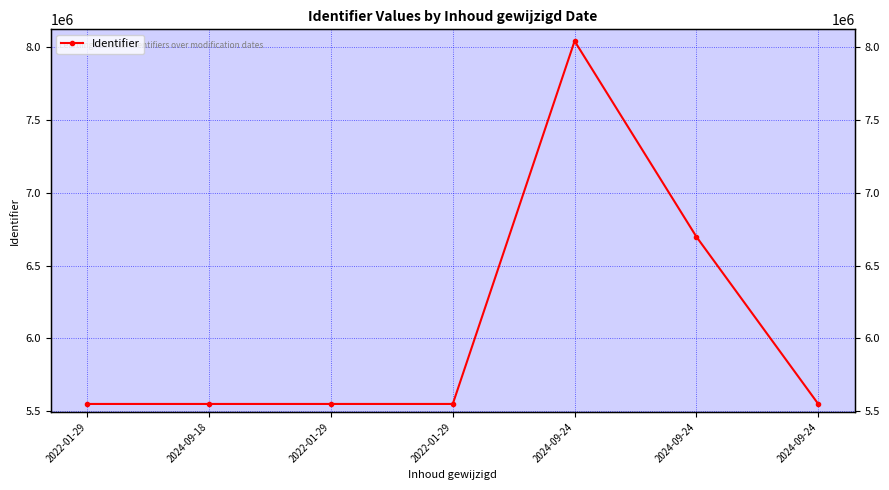

What is the label of the 5th point from the left?

2024-09-24